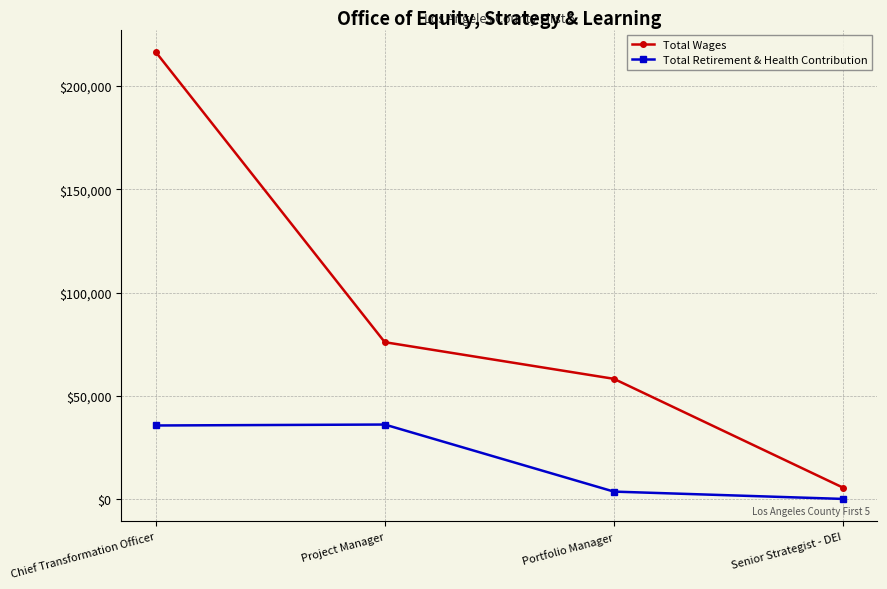

What is the difference between the second highest and second lowest values in the Total Wages series?

17730